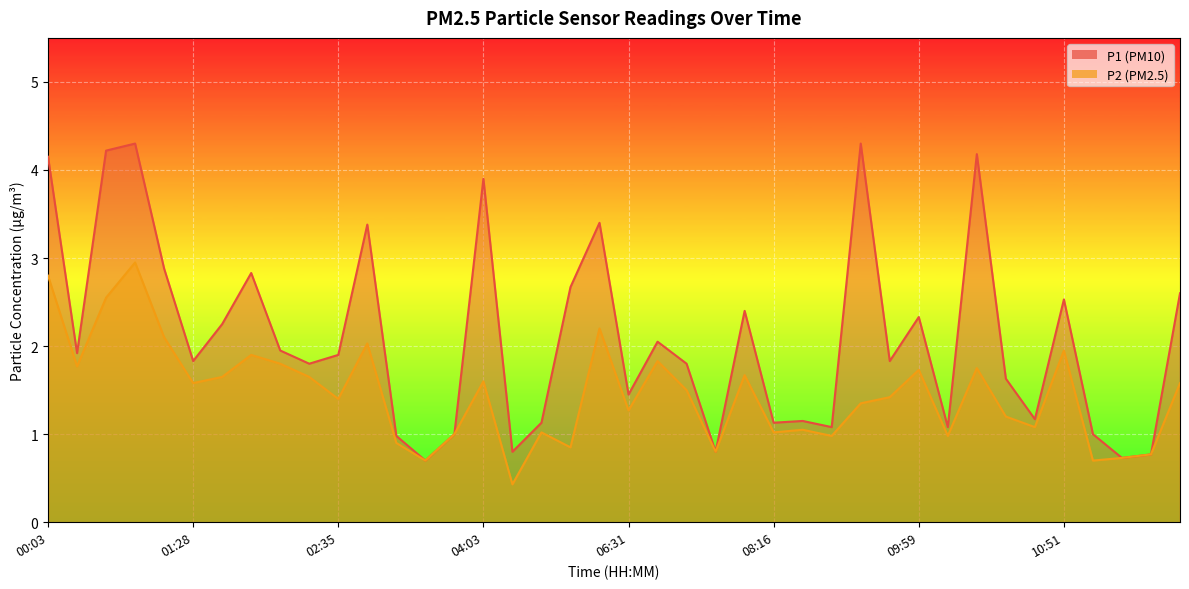

What is the difference between the highest and lowest values at 08:01?

0.7